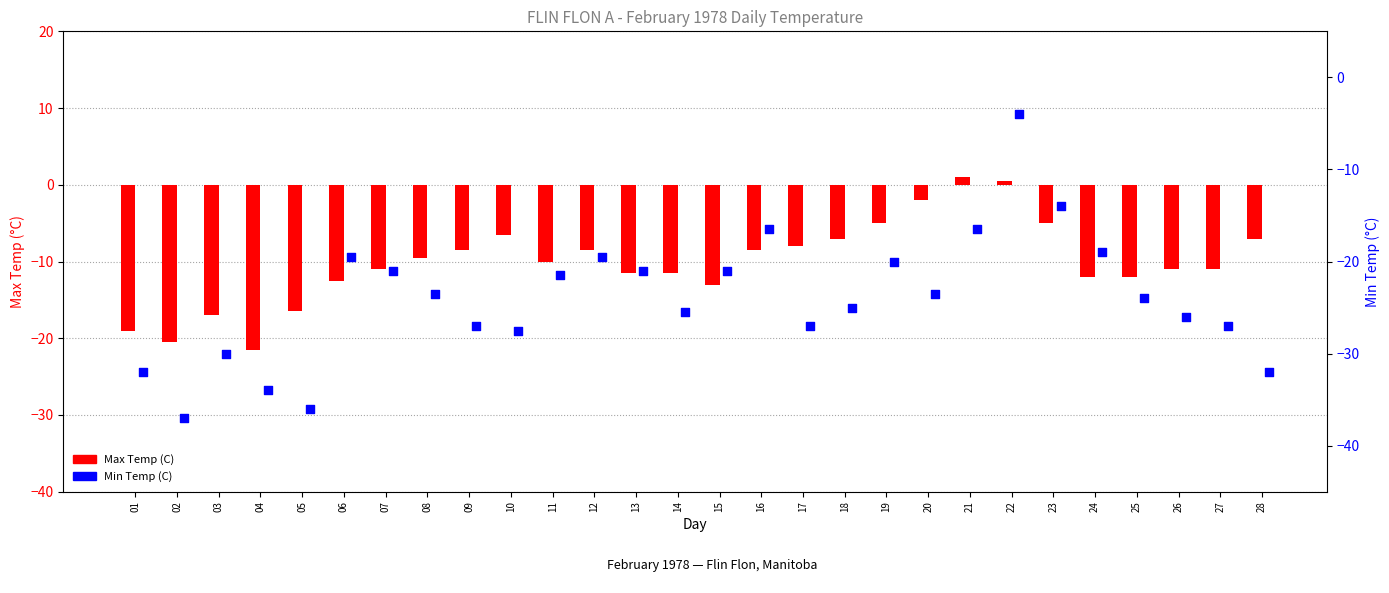

What is the total value across all series at 07?

-32.0